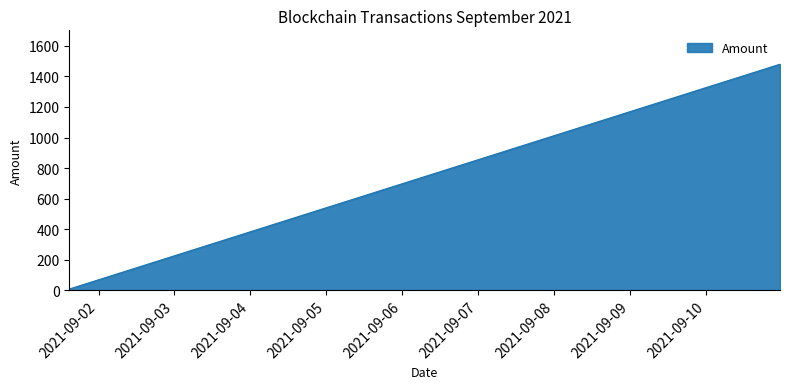

What is the smallest value displayed?

10.9